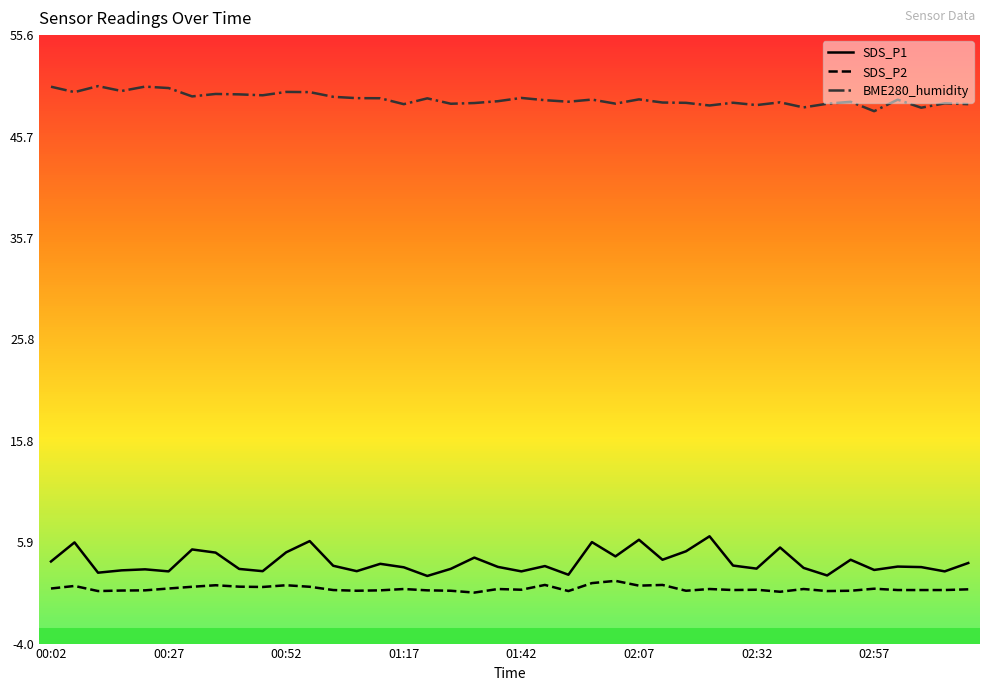

What is the difference between the second highest and minimum values in the SDS_P2 series?

0.9